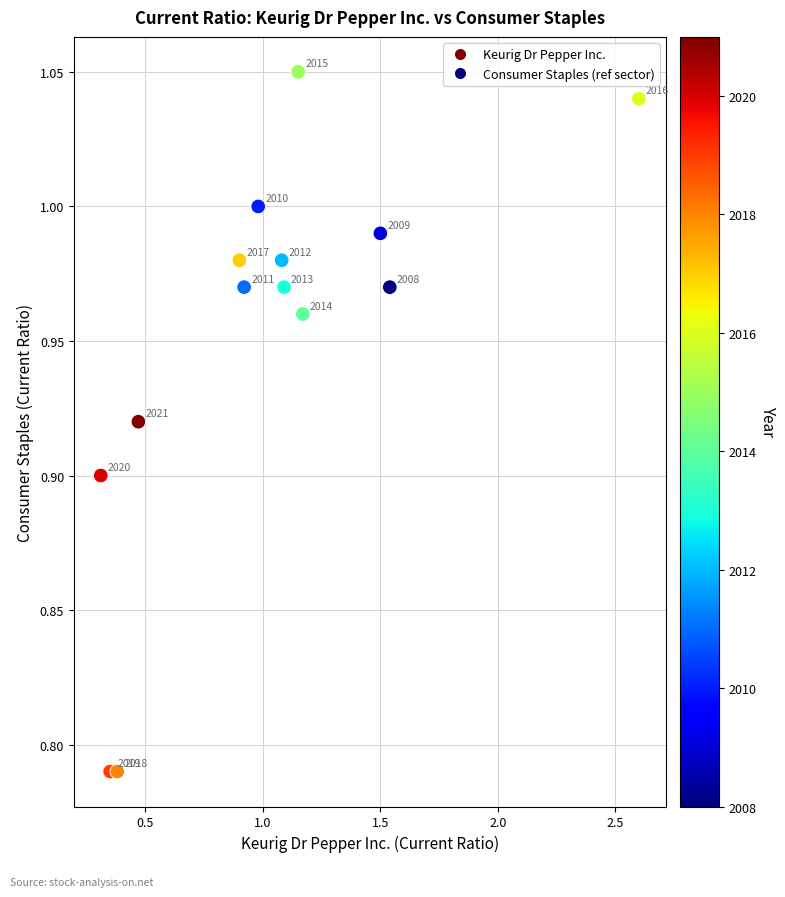

What is the range of Y values (max minus min)?

0.3